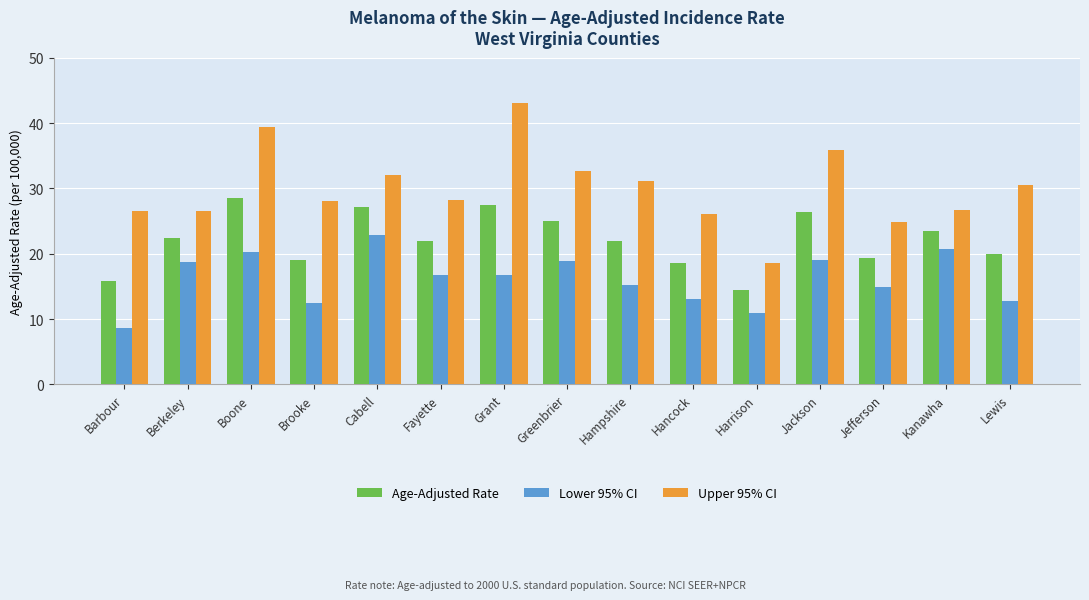

The value of Lower 95% CI at Jefferson is 21.6. True or false?

False